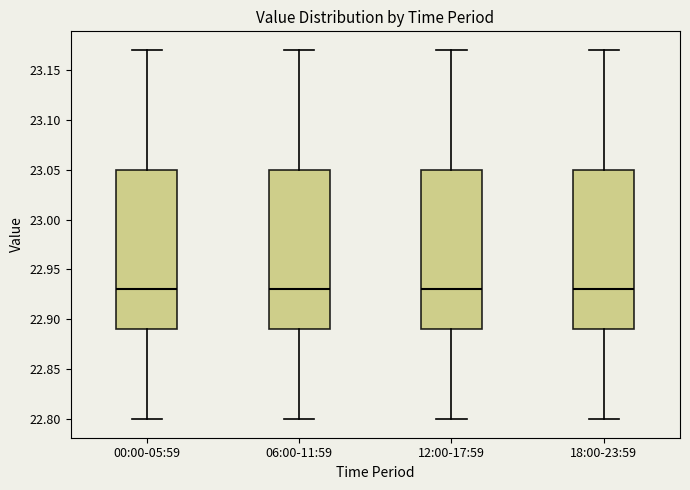

Reading left to right, transcribe this box plot: for each box, give where its median line is, the range the box spans, and where its two whiskers end, as read against the y-axis. The values are not printed on the chart, so give them approximately, as read against the axis.

00:00-05:59: median 22.93, box 22.89 to 23.05, whiskers 22.80 to 23.17
06:00-11:59: median 22.93, box 22.89 to 23.05, whiskers 22.80 to 23.17
12:00-17:59: median 22.93, box 22.89 to 23.05, whiskers 22.80 to 23.17
18:00-23:59: median 22.93, box 22.89 to 23.05, whiskers 22.80 to 23.17